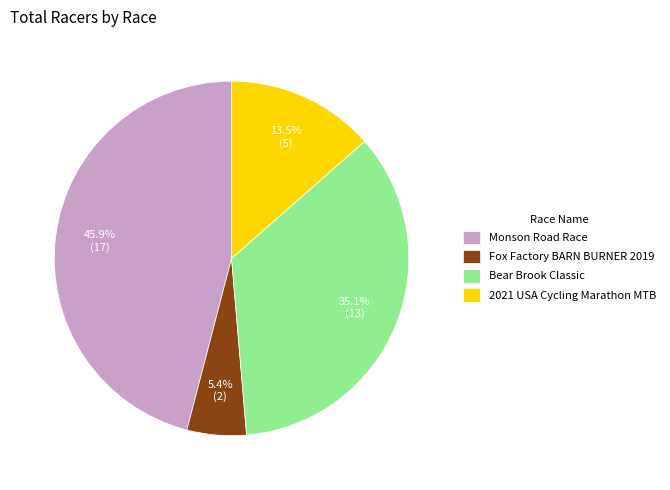

Which category has the biggest portion of the pie?

Monson Road Race